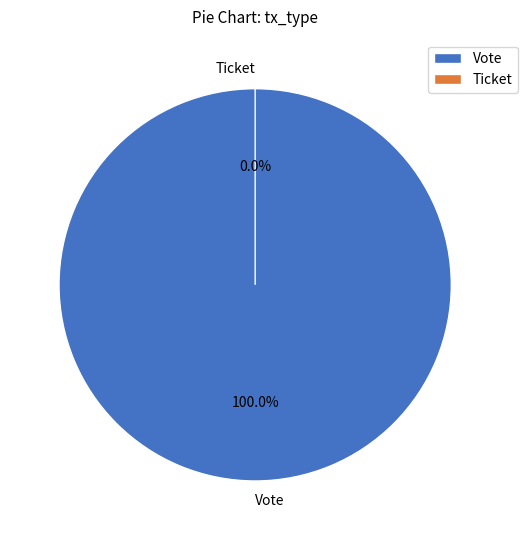

How many segments does this pie chart have?

2